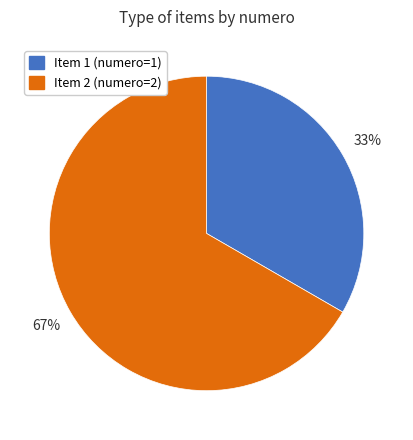

What is the majority slice?

Item 2 (numero=2)